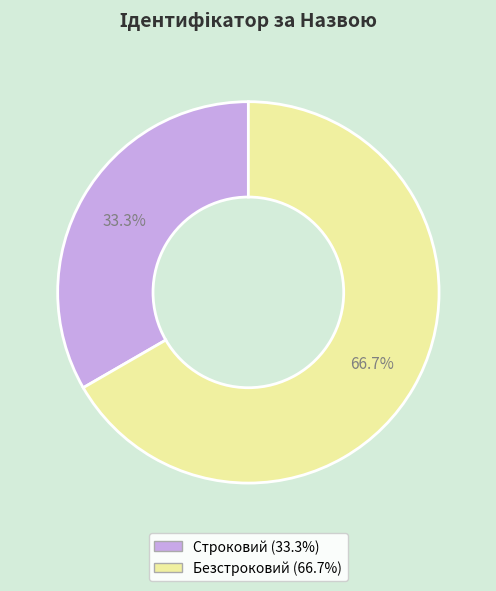

Which category has the biggest portion of the pie?

Безстроковий